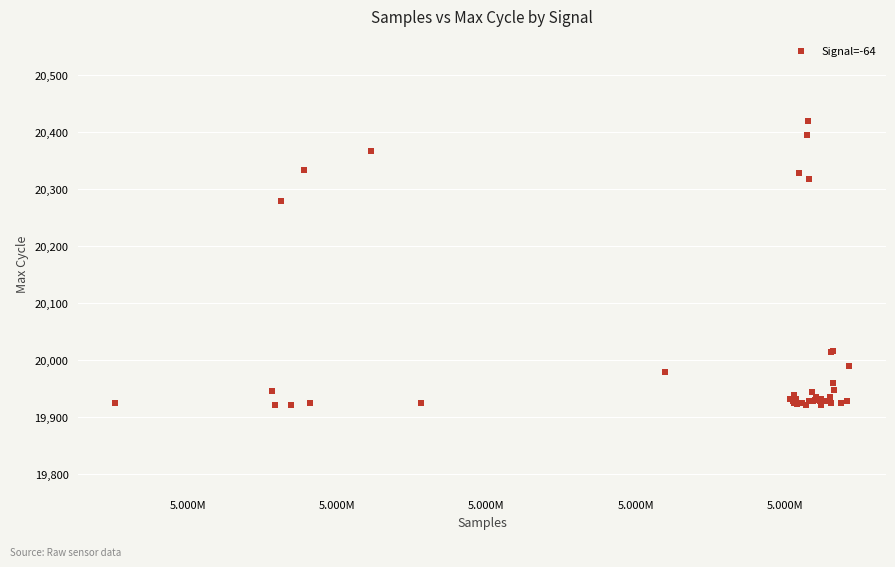

What Y value in the scatter plot is closest to 20169?

20278